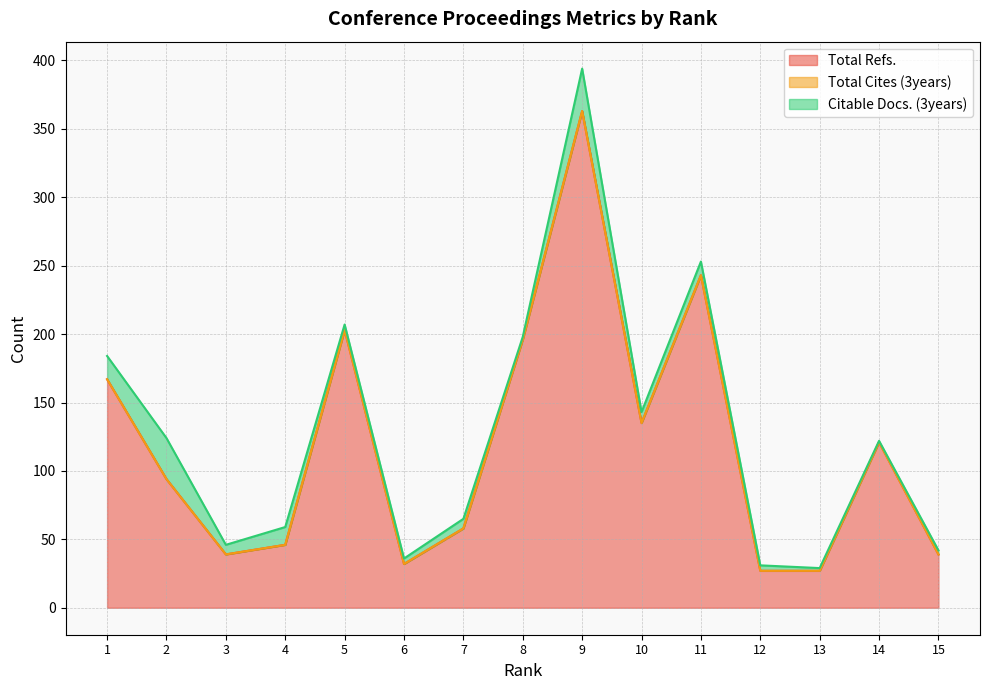

How many lines are shown in the chart?

3